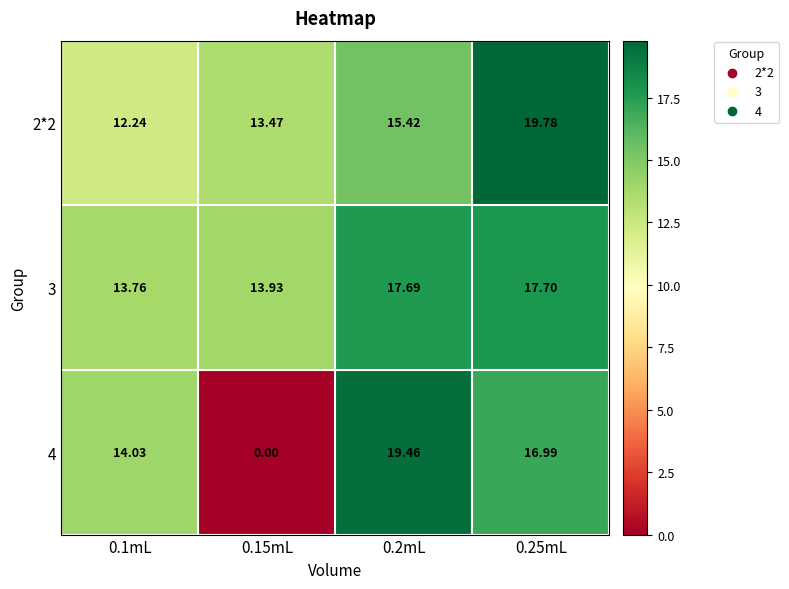

Is the value of 2*2 at 0.1mL greater than the value of 3 at 0.25mL?

No